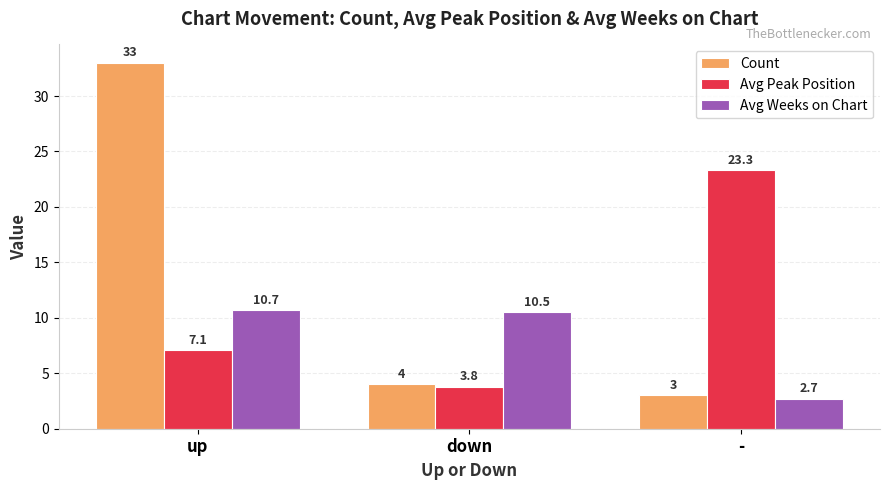

What position from the right is up?

3